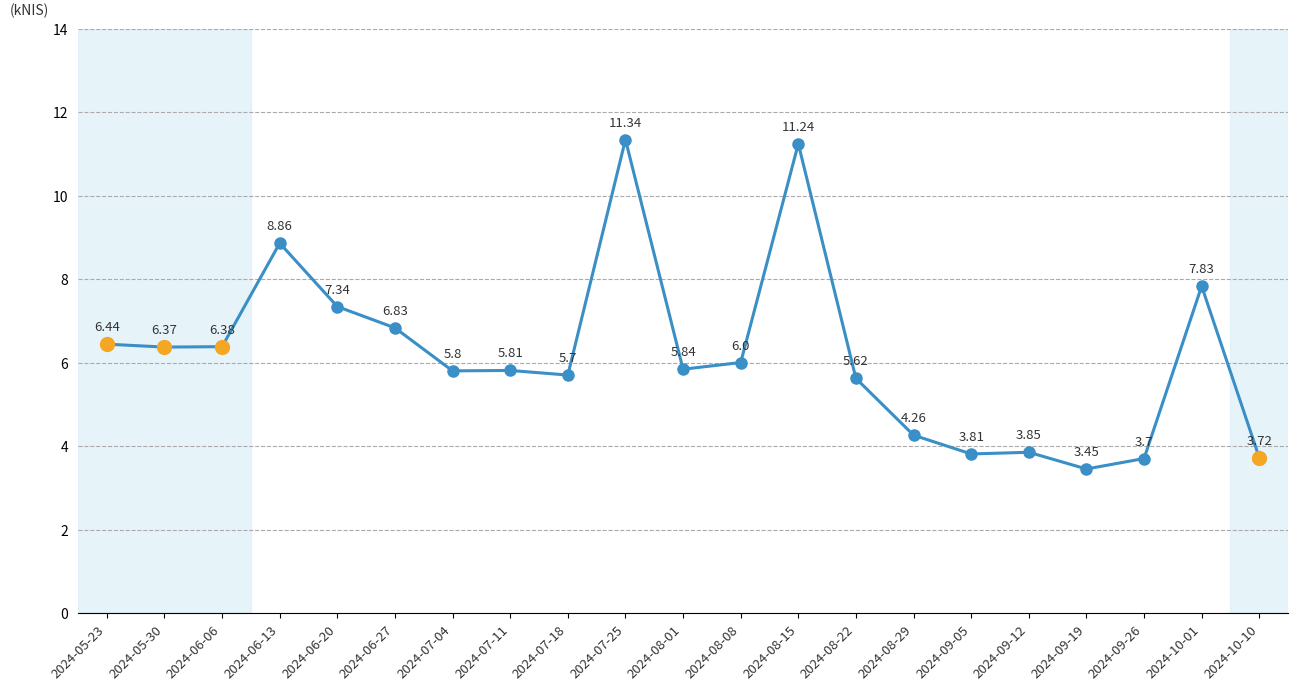

At which category does the data reach its first local peak?

2024-06-13